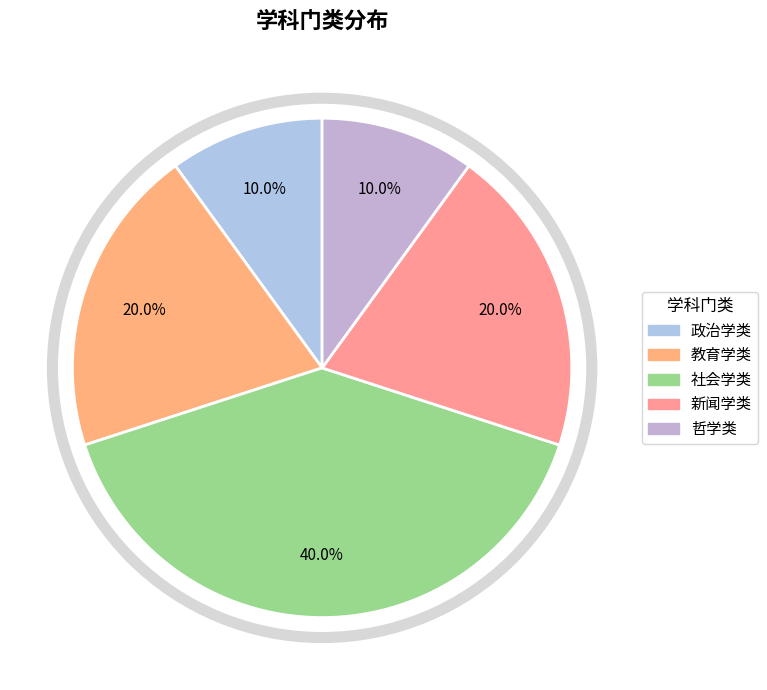

How many slices are in this pie chart?

5